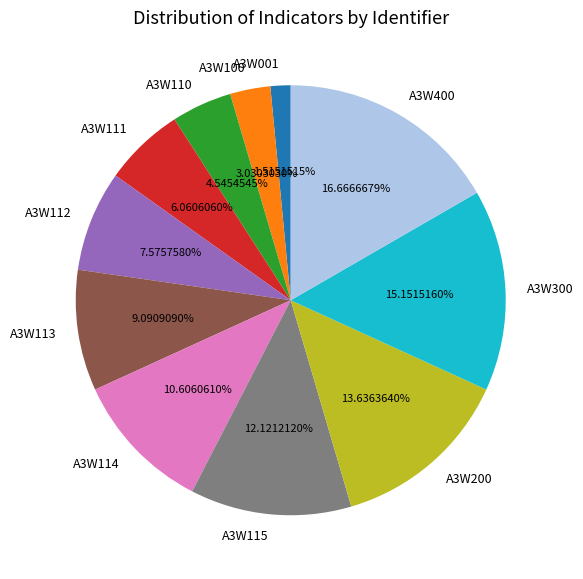

Is there a majority slice in this chart?

No